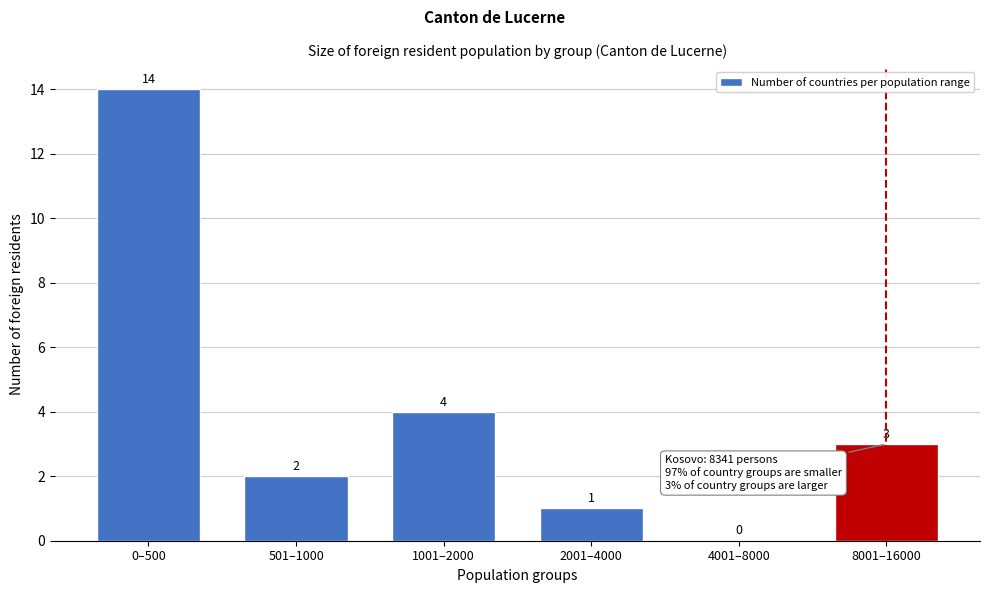

Reading right to left, what are all the values shown in this chart?

8001–16000=3	4001–8000=0	2001–4000=1	1001–2000=4	501–1000=2	0–500=14